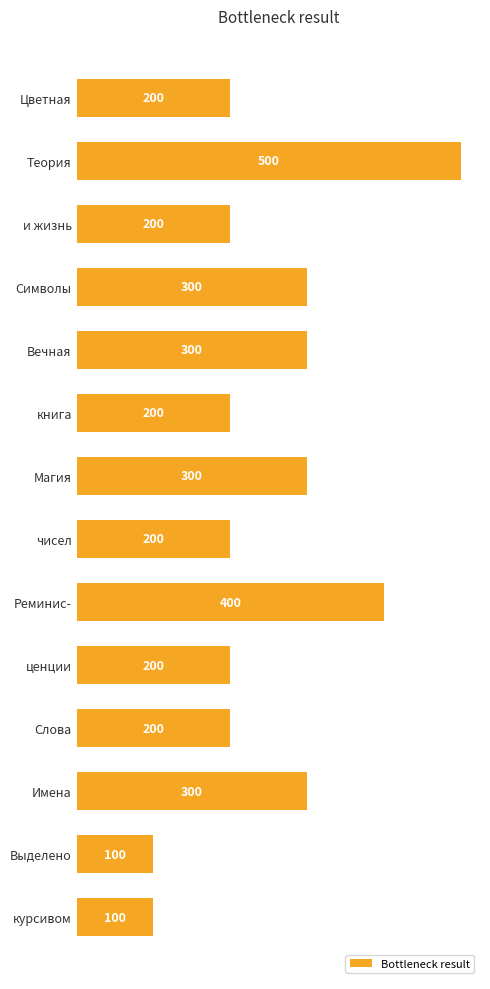

What is the change in value from Теория to Выделено?

-400